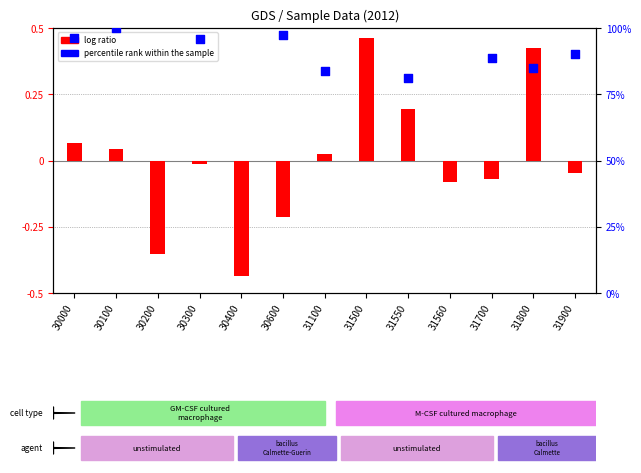

What is the total value across all series at 31100?

83.9